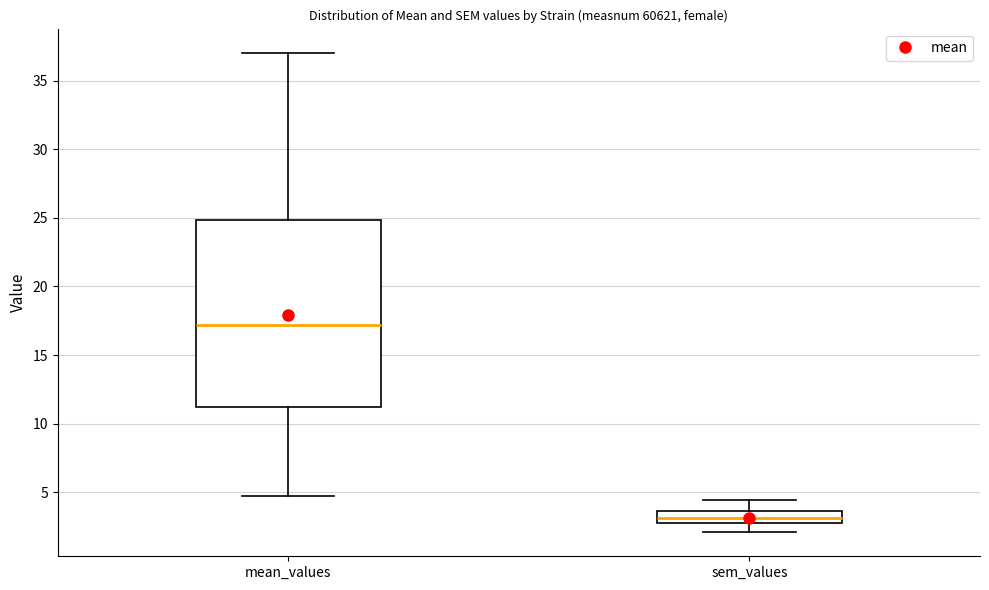

Which box is the tallest, from its lower edge to its upper edge?

mean_values